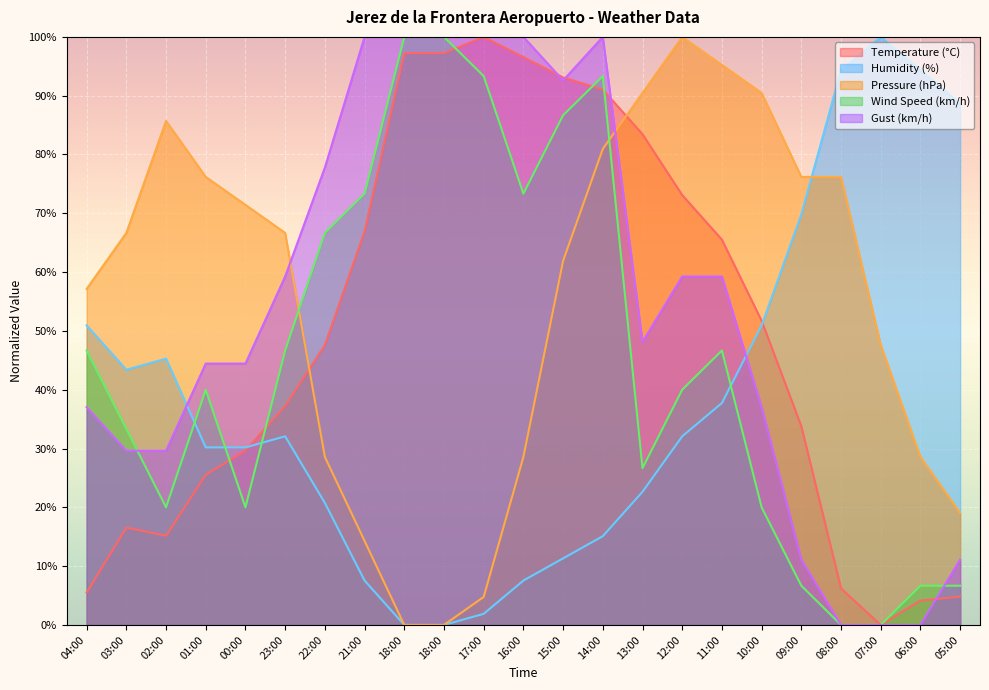

True or false: Humidity (%) has a value of 0.0 at 18:00.

True